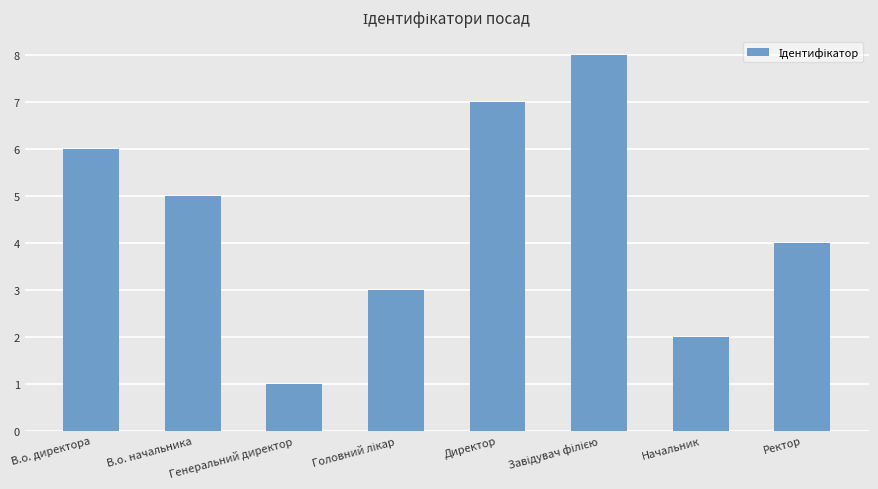

How many categories are shown in the chart?

8